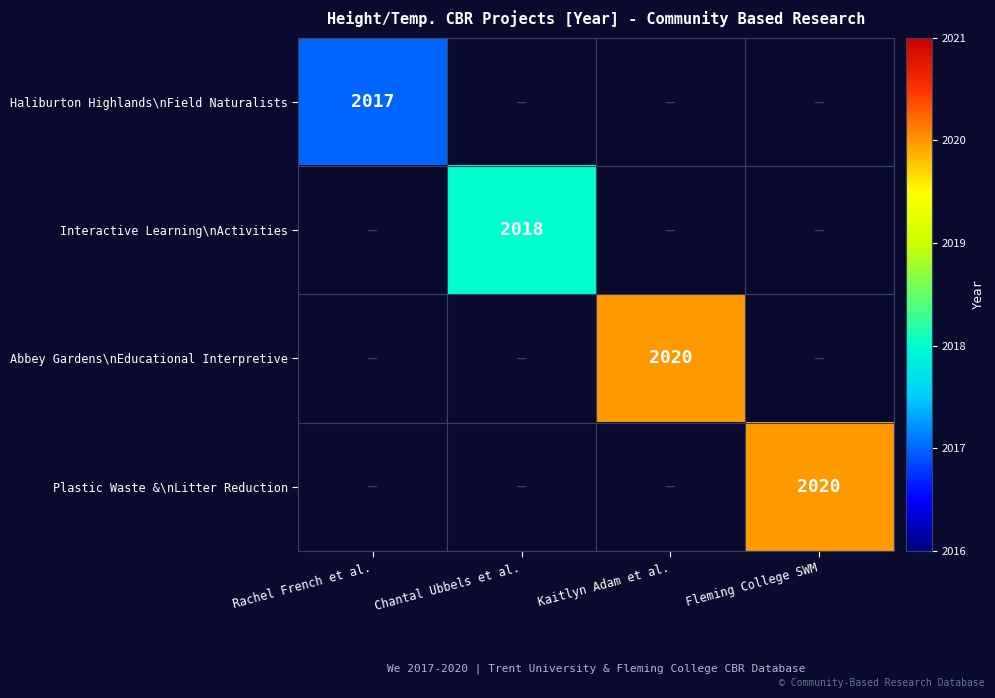

True or false: Interactive Learning\nActivities has a value of 721 at Chantal Ubbels et al..

False